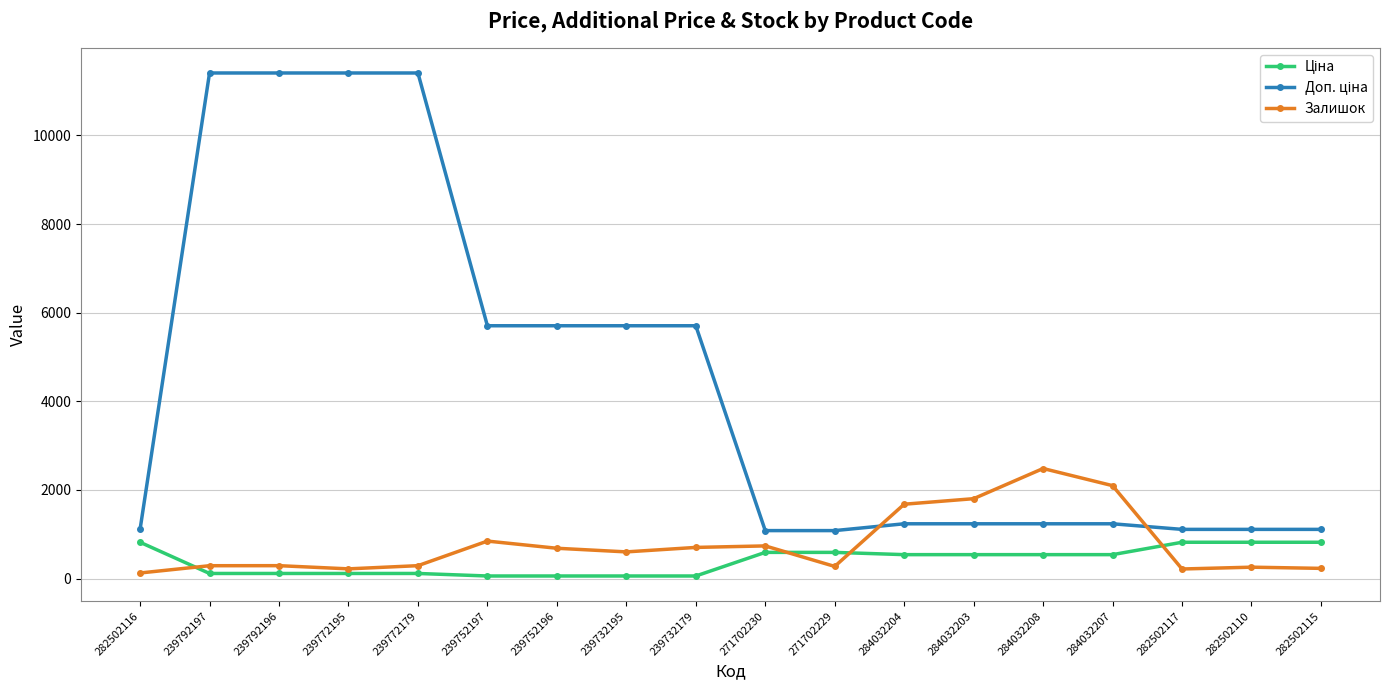

At how many categories does at least one series exceed 2620?

8